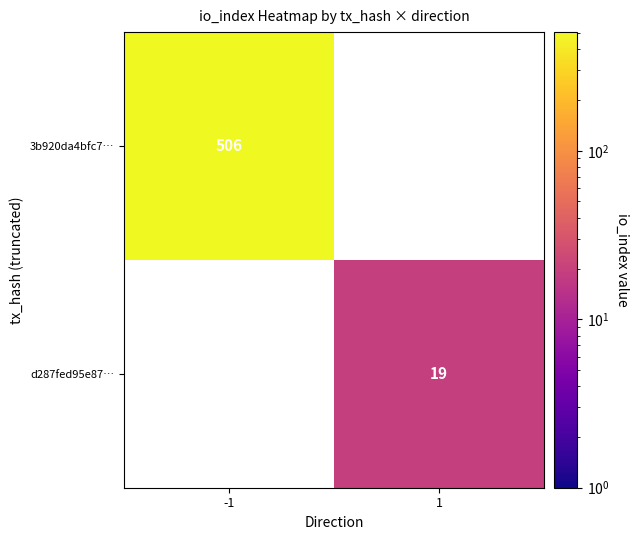

What is the smallest value displayed?

19.0